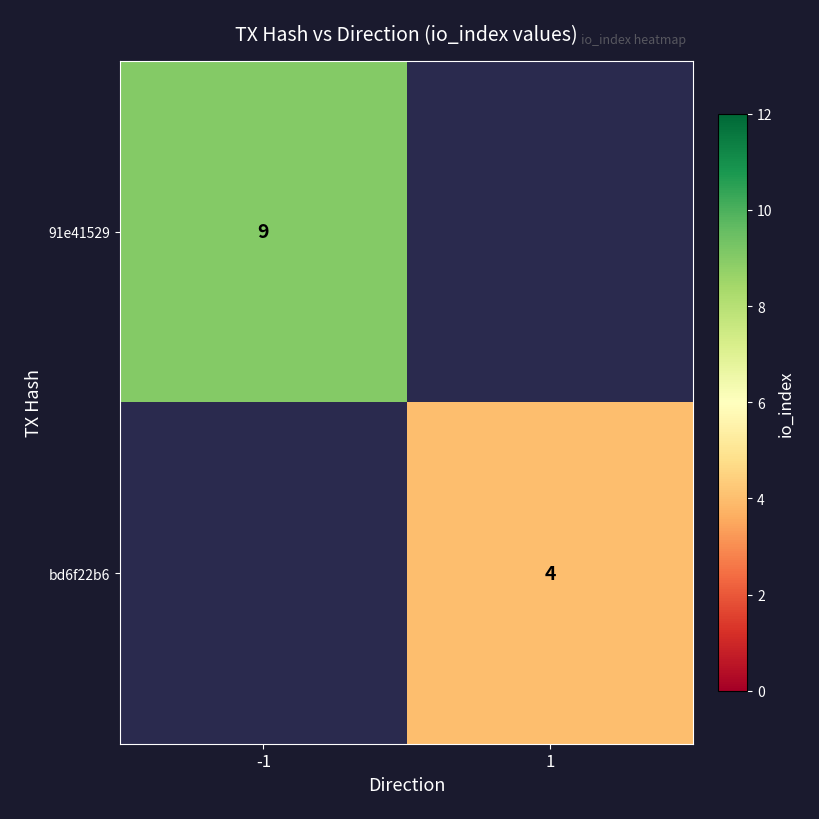

At which category does the chart reach its minimum across all series?

1